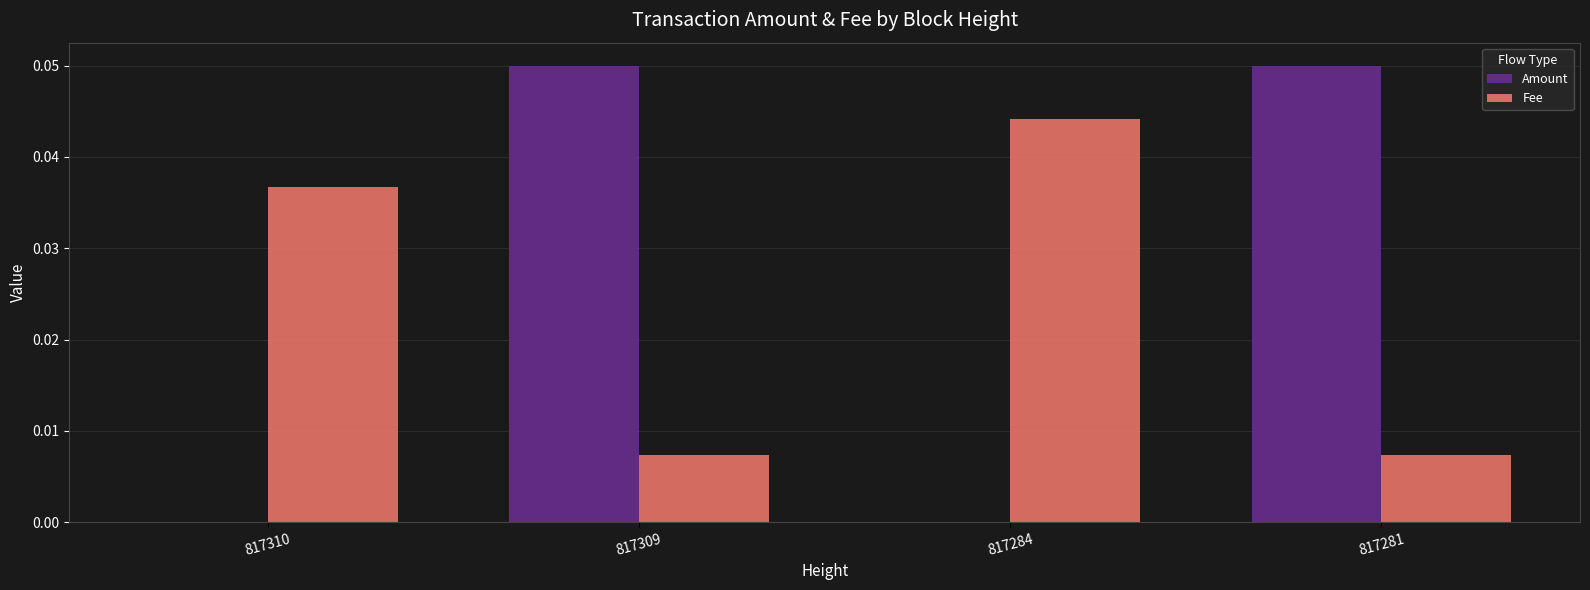

The Amount series shows 0.0 at 817309. True or false?

False